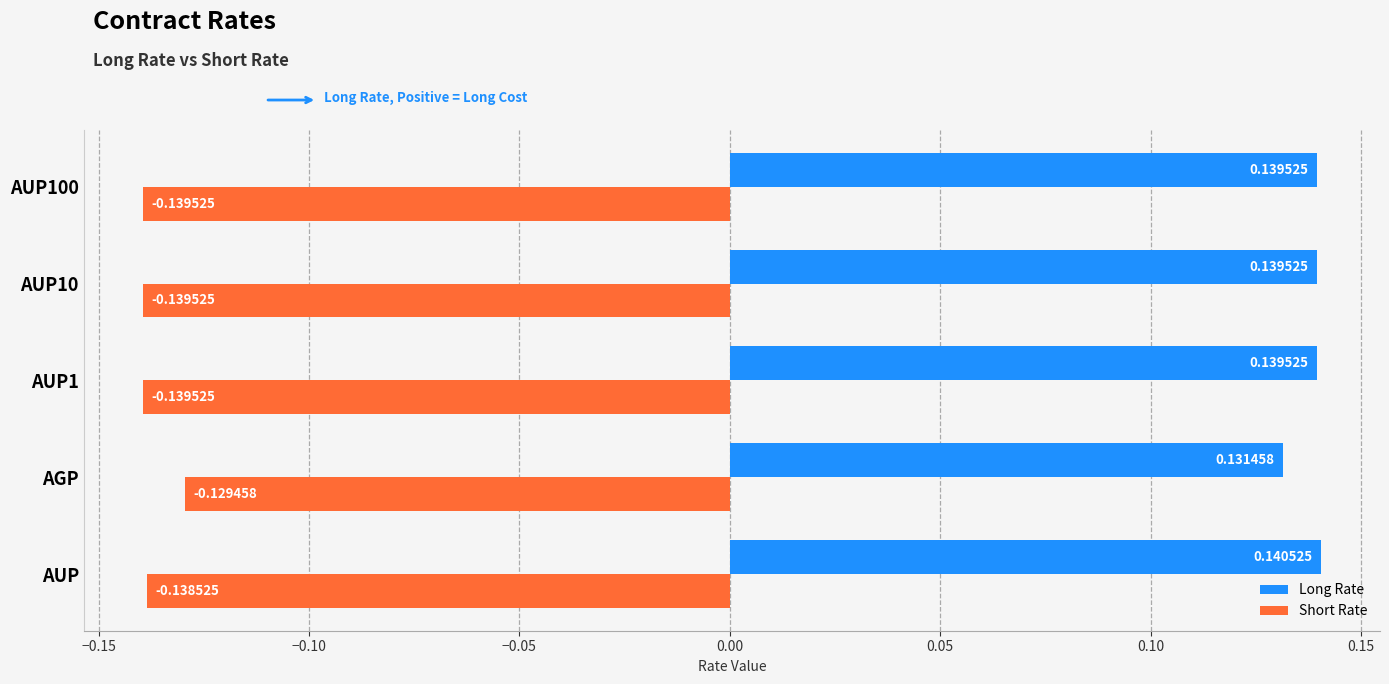

Which category has the lowest value in the Long Rate series?

AGP